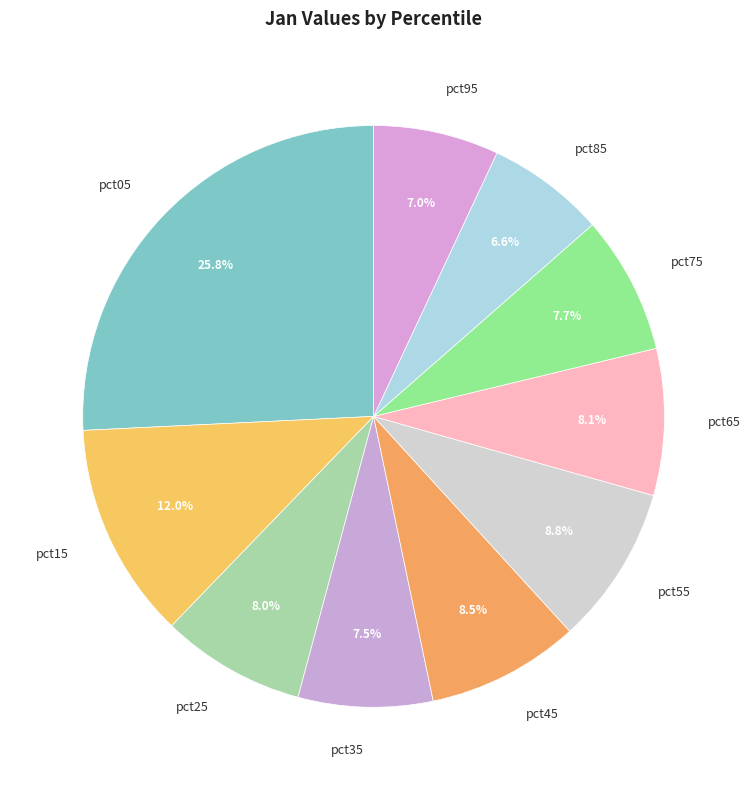

Is the sum of pct15 and pct75 greater than half?

No